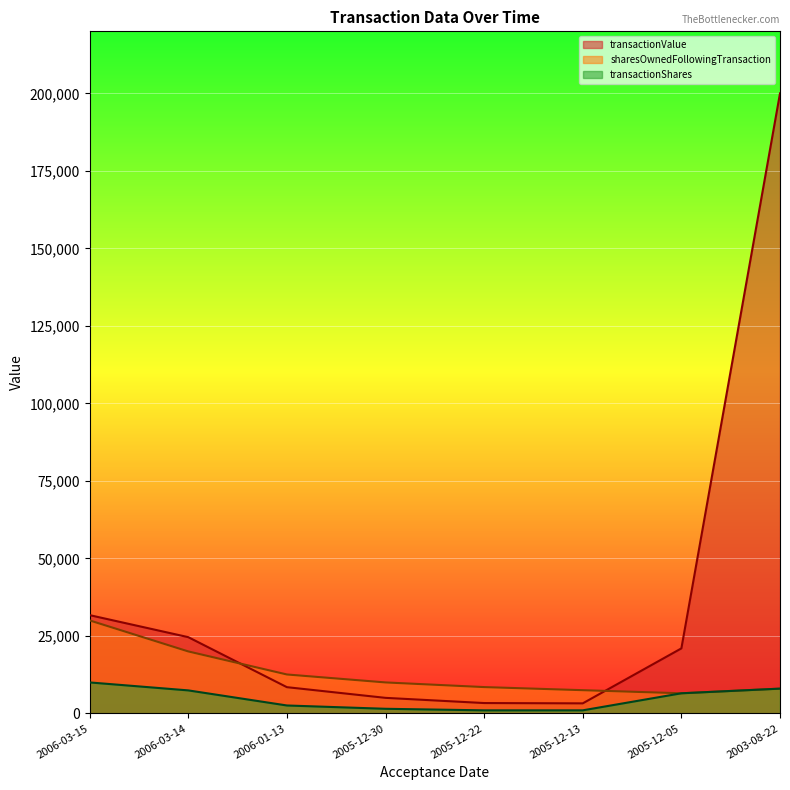

How many lines are shown in the chart?

3